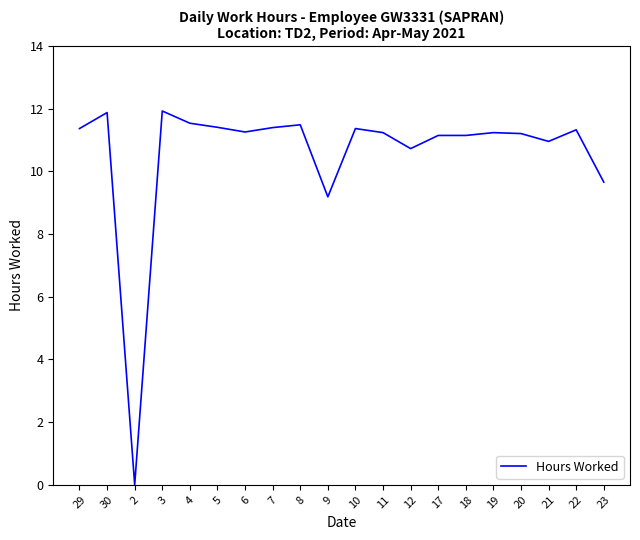

What is the difference between the maximum and minimum values?

11.9